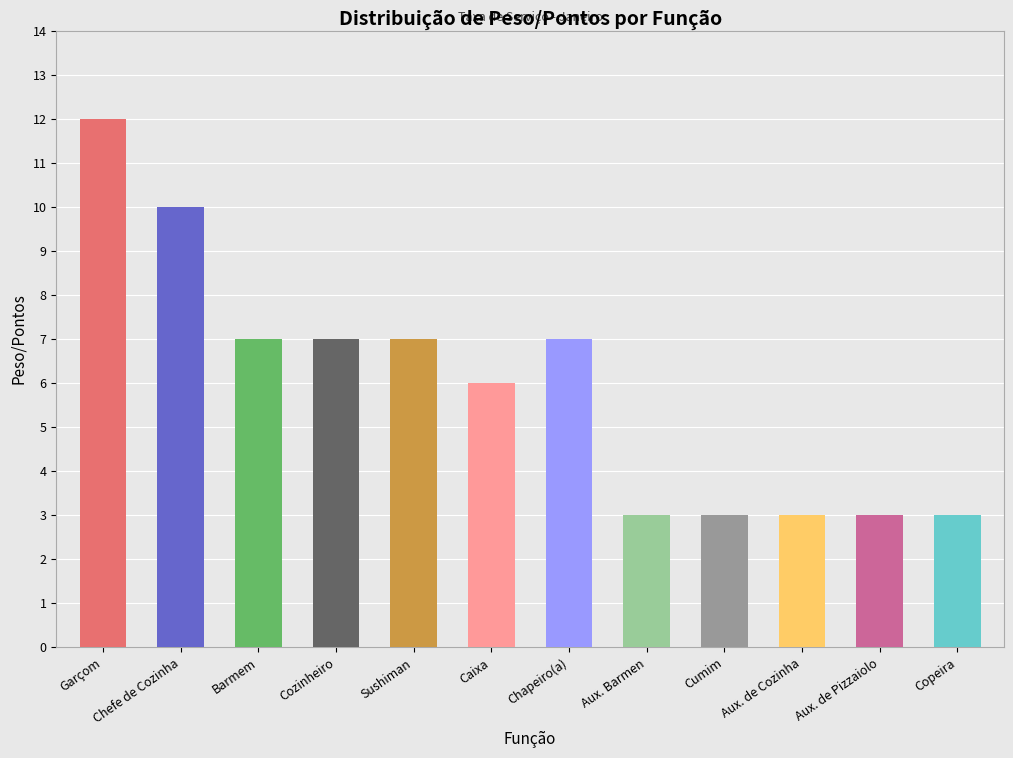

Read the value at Chapeiro(a).

7